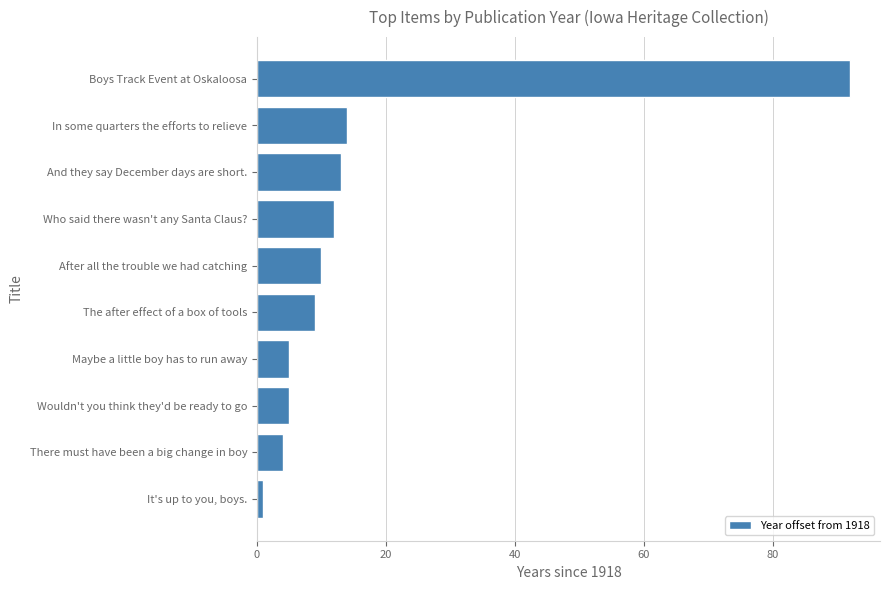

What is the difference between the second highest and second lowest values?

10